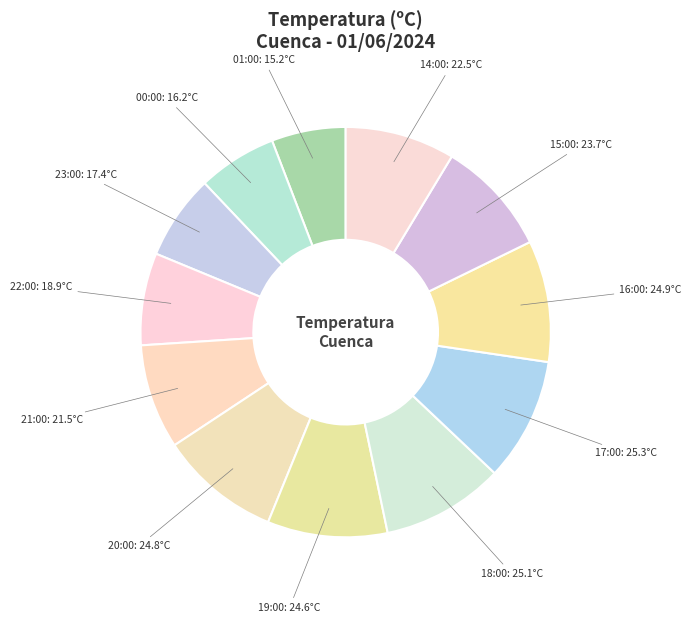

How many segments does this pie chart have?

12